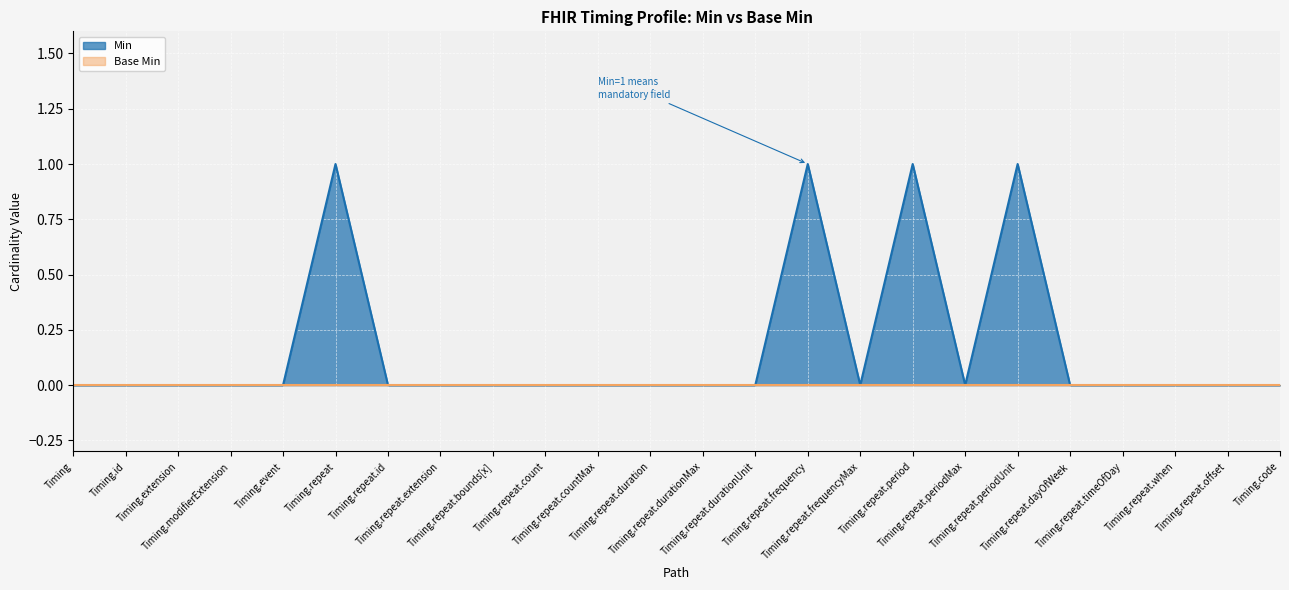

List the labels in order of value, largest first.

Timing.repeat, Timing.repeat.frequency, Timing.repeat.period, Timing.repeat.periodUnit, Timing, Timing.id, Timing.extension, Timing.modifierExtension, Timing.event, Timing.repeat.id, Timing.repeat.extension, Timing.repeat.bounds[x], Timing.repeat.count, Timing.repeat.countMax, Timing.repeat.duration, Timing.repeat.durationMax, Timing.repeat.durationUnit, Timing.repeat.frequencyMax, Timing.repeat.periodMax, Timing.repeat.dayOfWeek, Timing.repeat.timeOfDay, Timing.repeat.when, Timing.repeat.offset, Timing.code